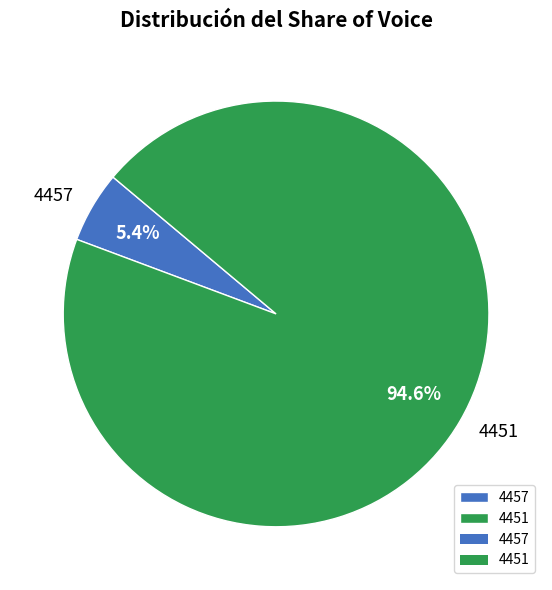

Rank the categories by value from highest to lowest.

4451, 4457